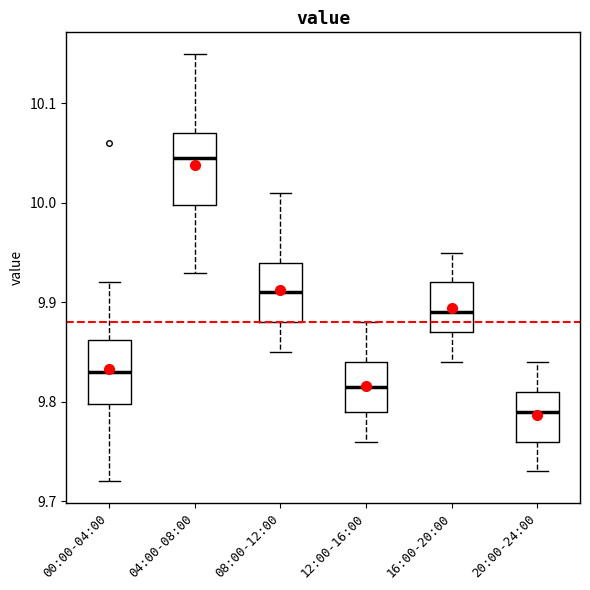

Reading left to right, read every box against the y-axis: the position of its median line, the range the box covers, and the ends of its whiskers. The values are not printed on the chart, so give them approximately, as read against the axis.

00:00-04:00: median 9.83, box 9.80 to 9.86, whiskers 9.72 to 9.92
04:00-08:00: median 10.05, box 10.00 to 10.07, whiskers 9.93 to 10.15
08:00-12:00: median 9.91, box 9.88 to 9.94, whiskers 9.85 to 10.01
12:00-16:00: median 9.82, box 9.79 to 9.84, whiskers 9.76 to 9.88
16:00-20:00: median 9.89, box 9.87 to 9.92, whiskers 9.84 to 9.95
20:00-24:00: median 9.79, box 9.76 to 9.81, whiskers 9.73 to 9.84